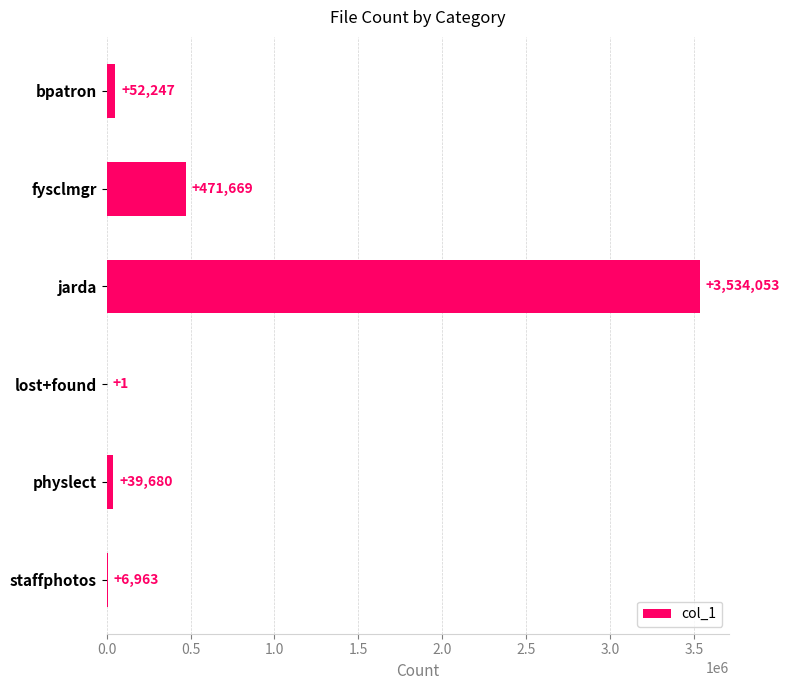

Are the bars grouped side by side (vs. stacked)?

No